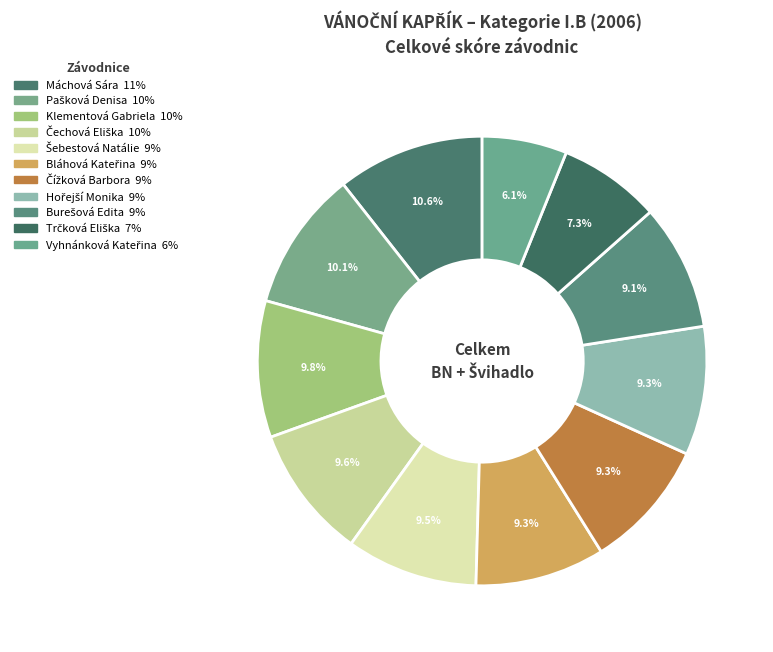

Rank the categories by value from highest to lowest.

Máchová Sára, Pašková Denisa, Klementová Gabriela, Čechová Eliška, Šebestová Natálie, Bláhová Kateřina, Čížková Barbora, Hořejší Monika, Burešová Edita, Trčková Eliška, Vyhnánková Kateřina